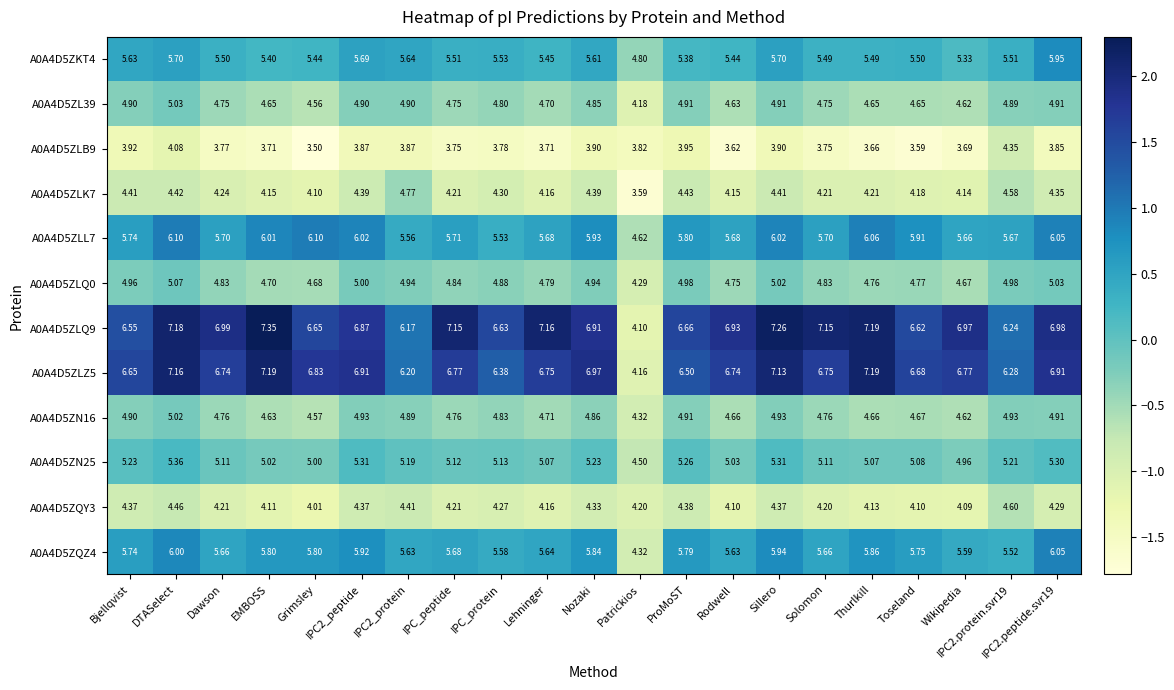

Which series has the largest range (max minus min)?

A0A4D5ZLQ9